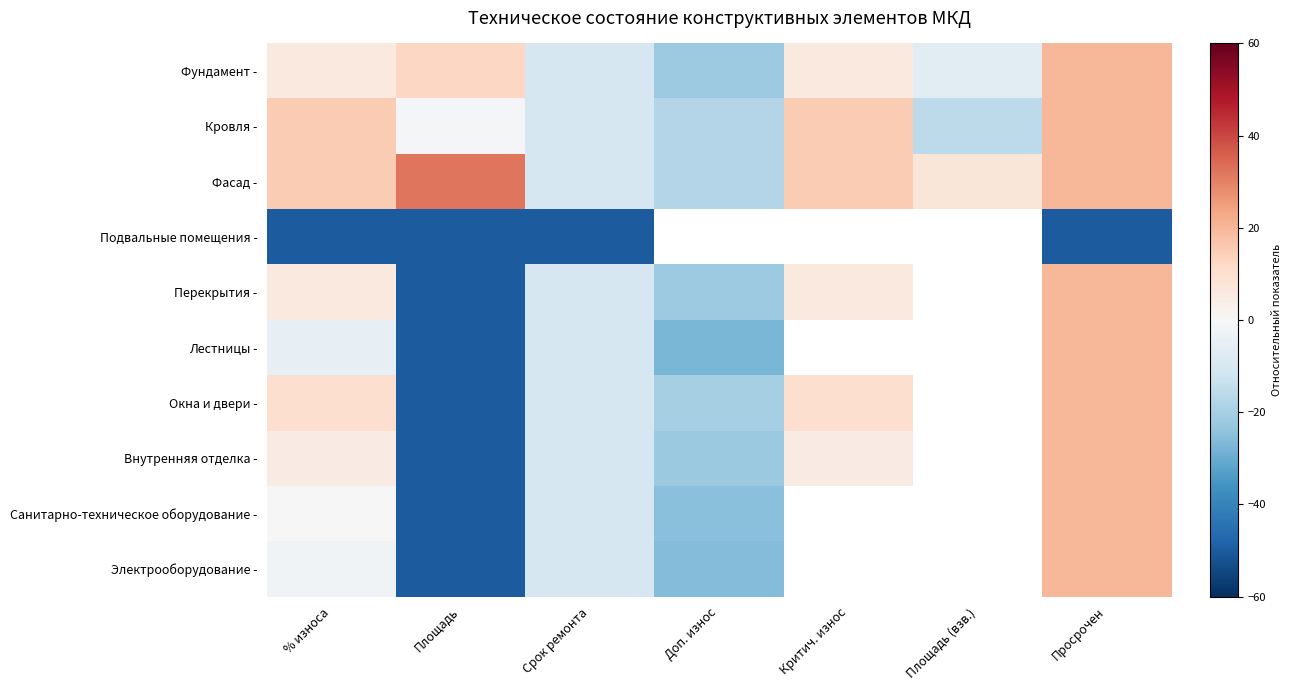

At which category does the chart reach its minimum across all series?

% износа